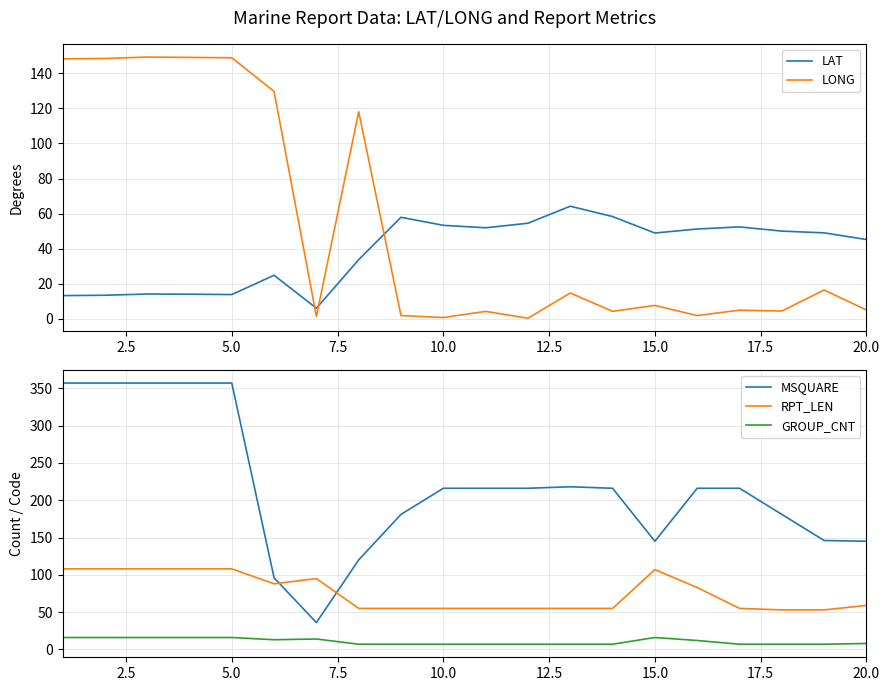

After their last crossing, which series has the higher values: LONG or LAT?

LAT